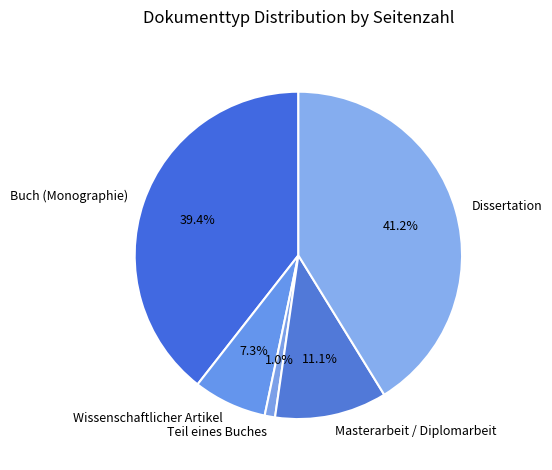

How many segments does this pie chart have?

5